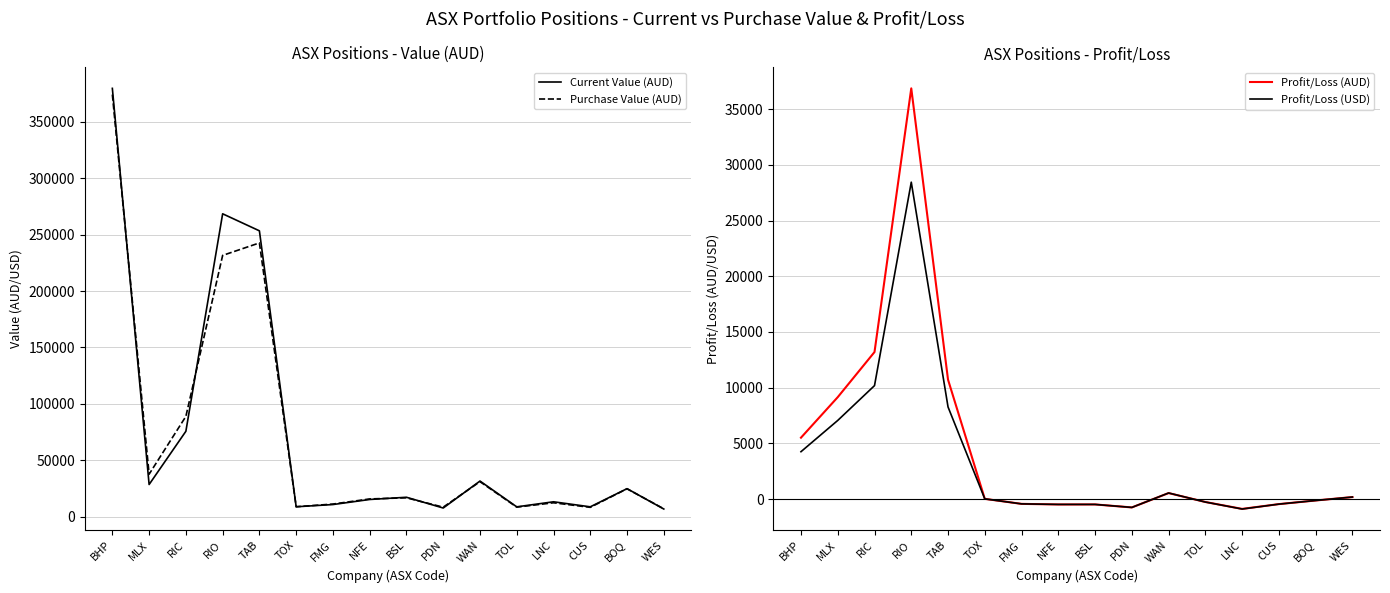

Is it true that Current Value (AUD) equals 14821.5 at FMG?

False